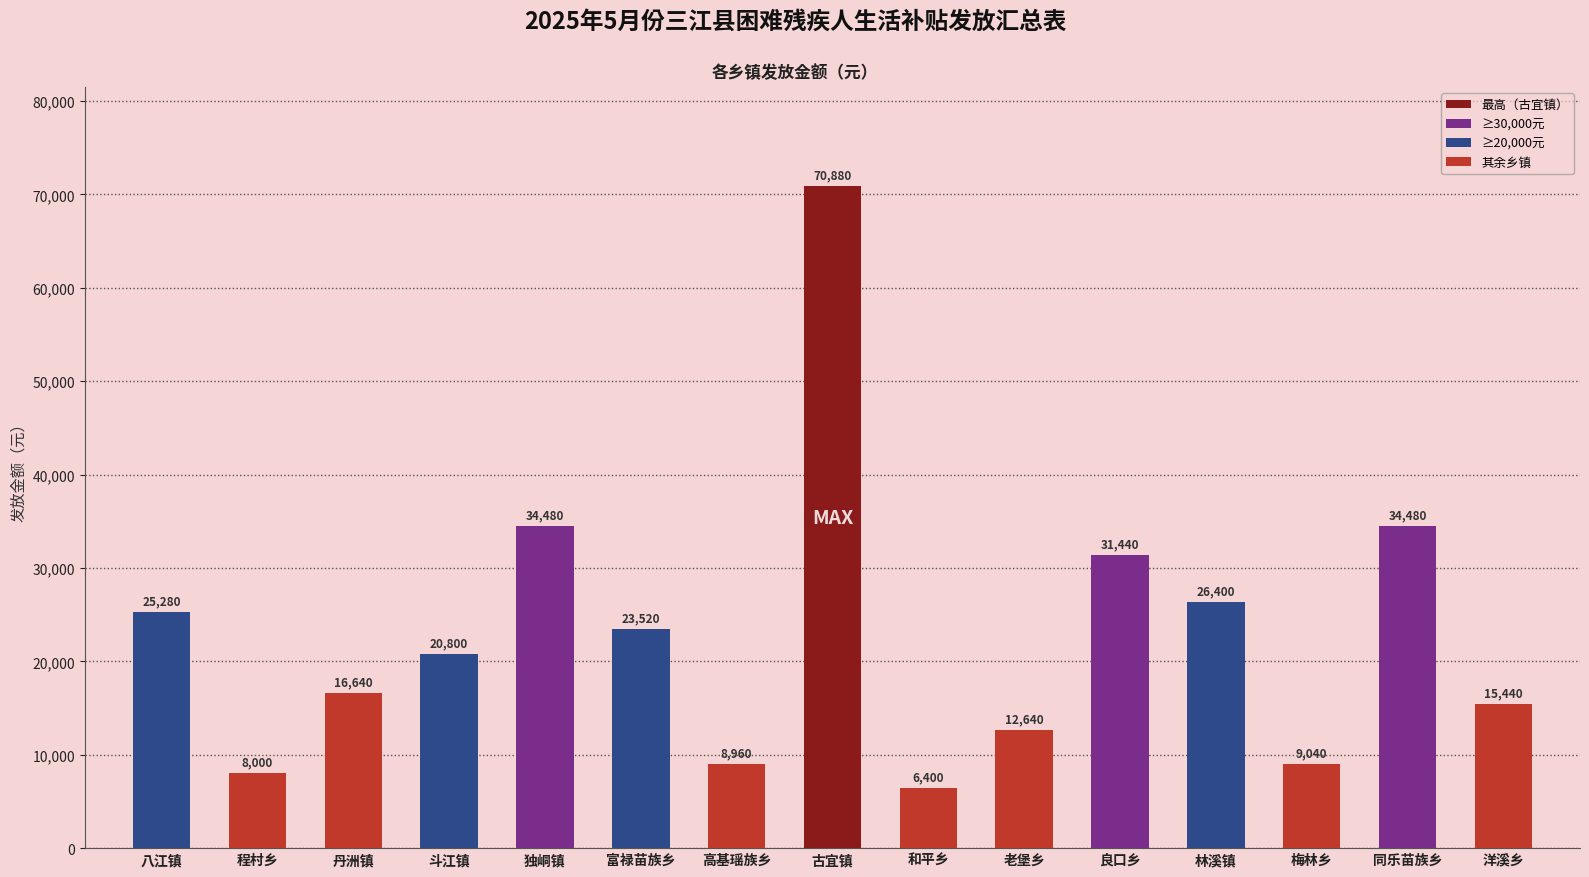

Does the chart contain any negative values?

No